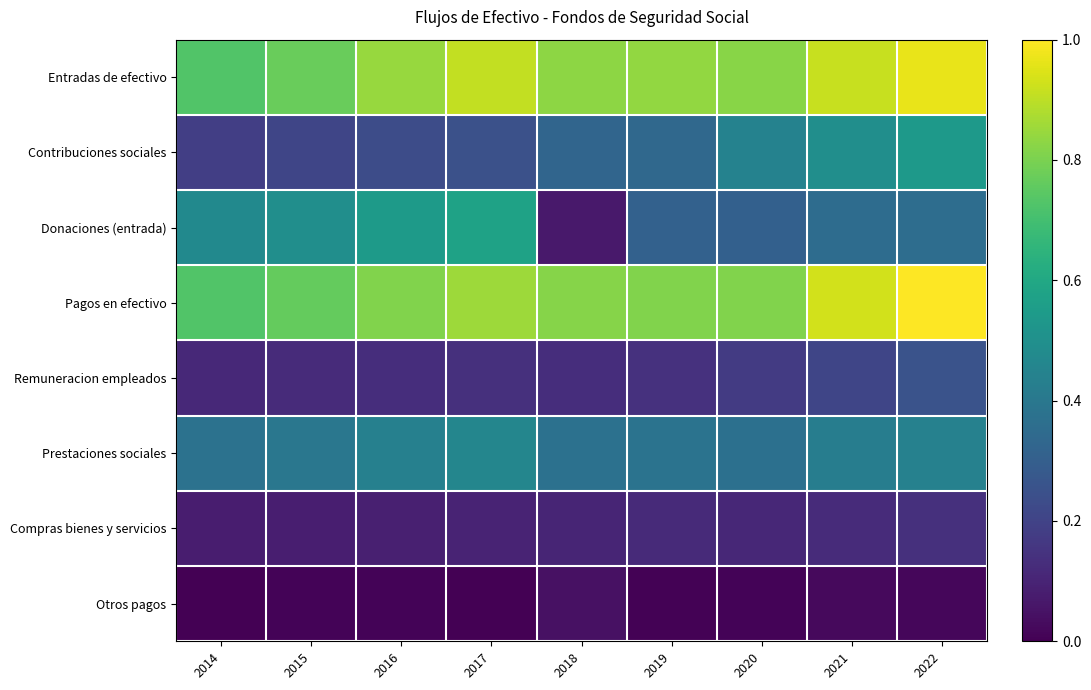

Reading right to left, list all the values displayed in this chart.

Entradas de efectivo: 2022=1.0	2021=0.9	2020=0.8	2019=0.8	2018=0.8	2017=0.9	2016=0.8	2015=0.8	2014=0.7
Contribuciones sociales: 2022=0.5	2021=0.5	2020=0.4	2019=0.3	2018=0.3	2017=0.2	2016=0.2	2015=0.2	2014=0.2
Donaciones (entrada): 2022=0.4	2021=0.4	2020=0.3	2019=0.3	2018=0.1	2017=0.6	2016=0.5	2015=0.5	2014=0.5
Pagos en efectivo: 2022=1.0	2021=0.9	2020=0.8	2019=0.8	2018=0.8	2017=0.9	2016=0.8	2015=0.8	2014=0.7
Remuneracion empleados: 2022=0.3	2021=0.2	2020=0.2	2019=0.1	2018=0.1	2017=0.1	2016=0.1	2015=0.1	2014=0.1
Prestaciones sociales: 2022=0.4	2021=0.4	2020=0.4	2019=0.4	2018=0.4	2017=0.5	2016=0.4	2015=0.4	2014=0.4
Compras bienes y servicios: 2022=0.1	2021=0.1	2020=0.1	2019=0.1	2018=0.1	2017=0.1	2016=0.1	2015=0.1	2014=0.1
Otros pagos: 2022=0.0	2021=0.0	2020=0.0	2019=0.0	2018=0.0	2017=0.0	2016=0.0	2015=0.0	2014=0.0